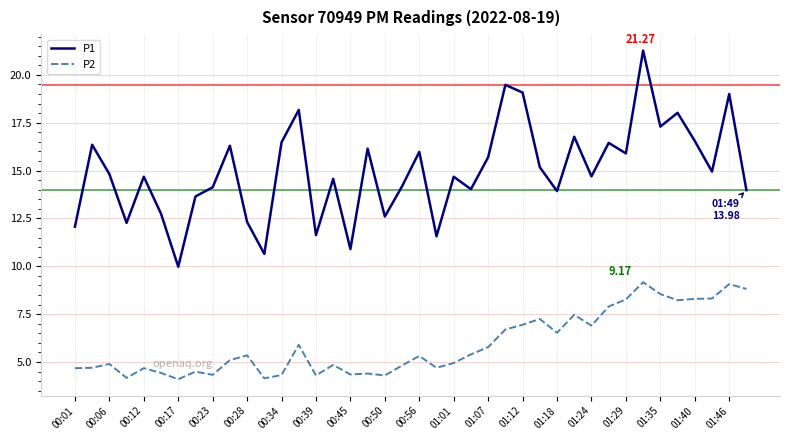

Which series has the largest range (max minus min)?

P1